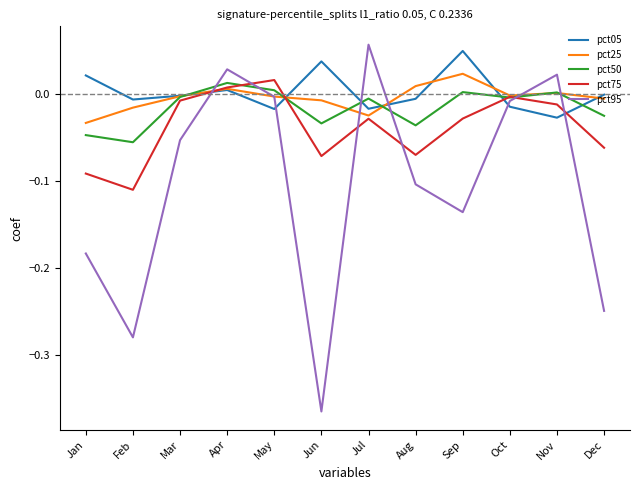

Which category has the lowest value across all series?

Jun